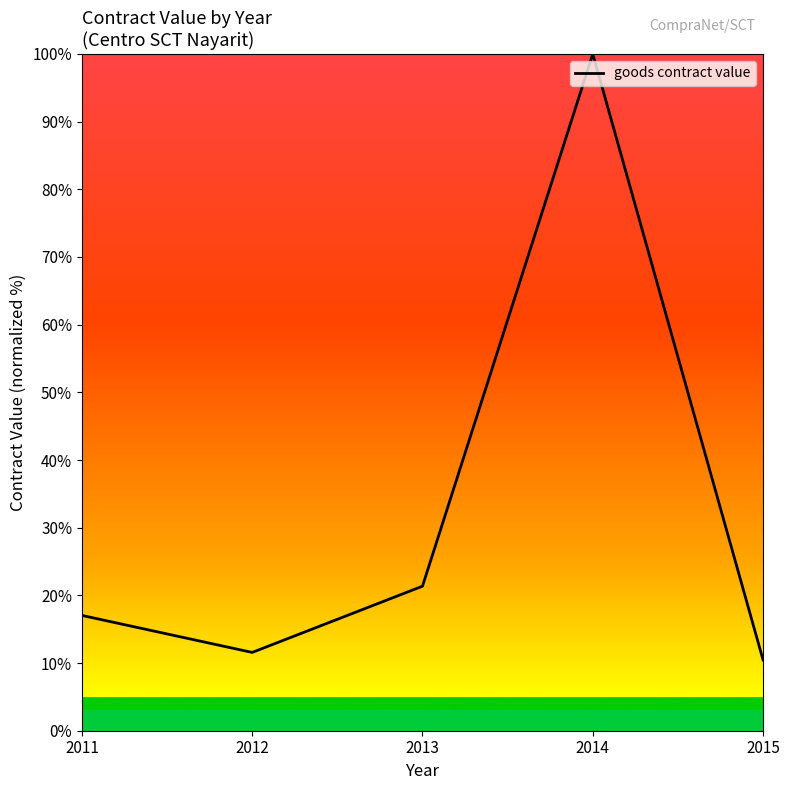

How many categories are shown in the chart?

5